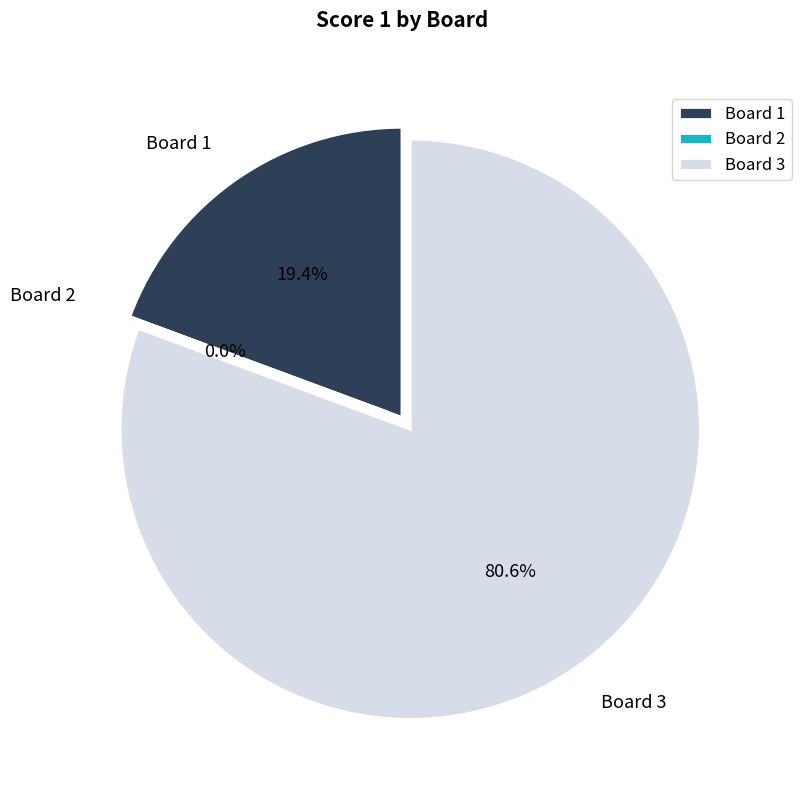

What is the change in value from Board 1 to Board 2?

-6